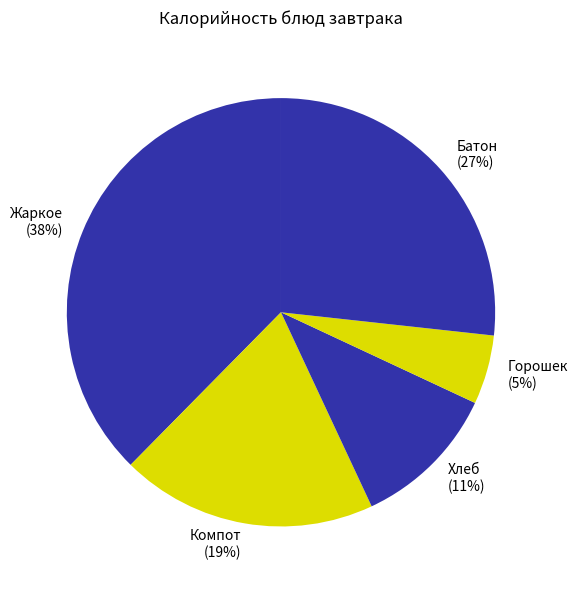

How many slices are in this pie chart?

5